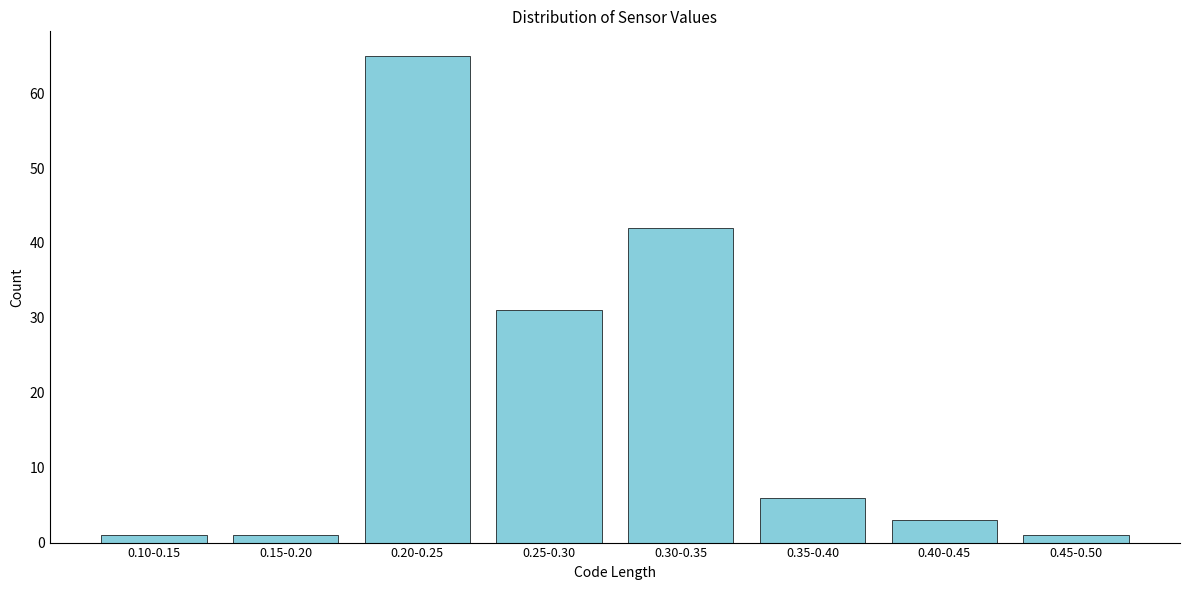

Reading left to right, what are all the values shown in this chart?

0.10-0.15=1	0.15-0.20=1	0.20-0.25=65	0.25-0.30=31	0.30-0.35=42	0.35-0.40=6	0.40-0.45=3	0.45-0.50=1